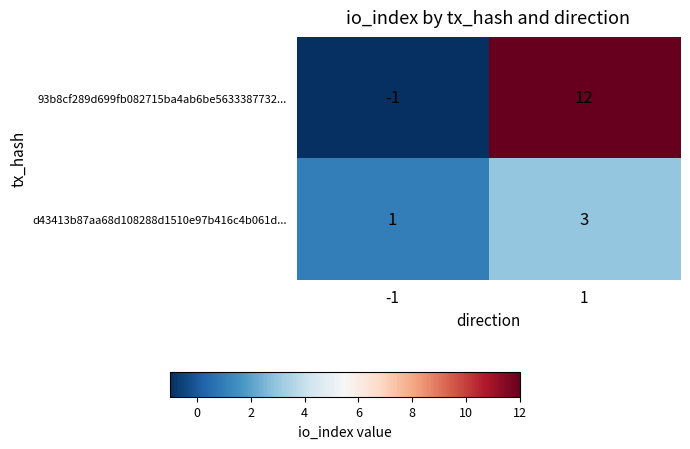

Reading left to right, transcribe all the data shown in this chart.

93b8cf289d699fb082715ba4ab6be5633387732...: -1	12
d43413b87aa68d108288d1510e97b416c4b061d...: 1	3